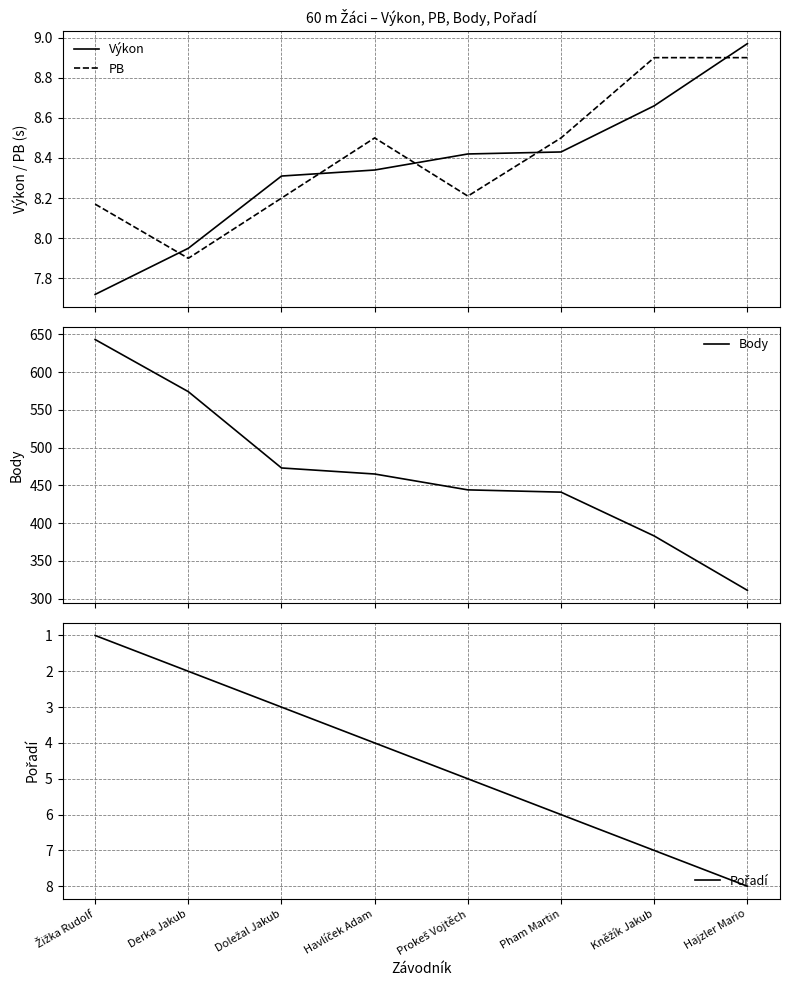

What is the approximate value of PB at Kněžík Jakub?

8.9